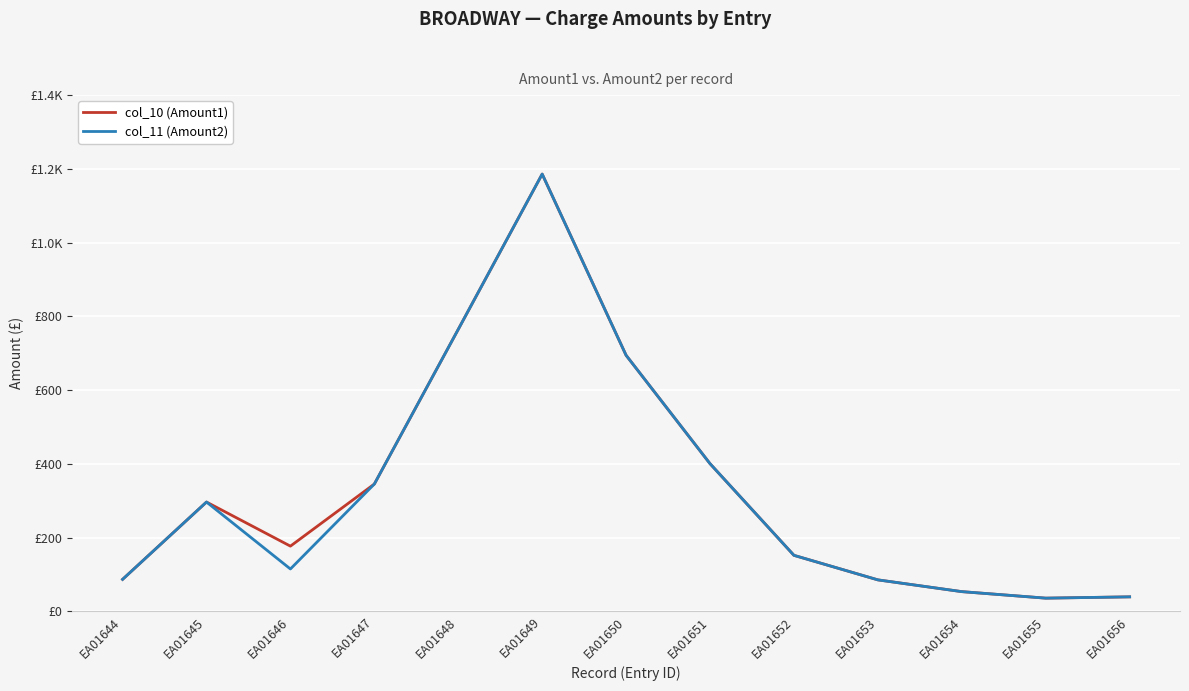

Where is col_10 (Amount1) nearest to the value 610?

EA01650